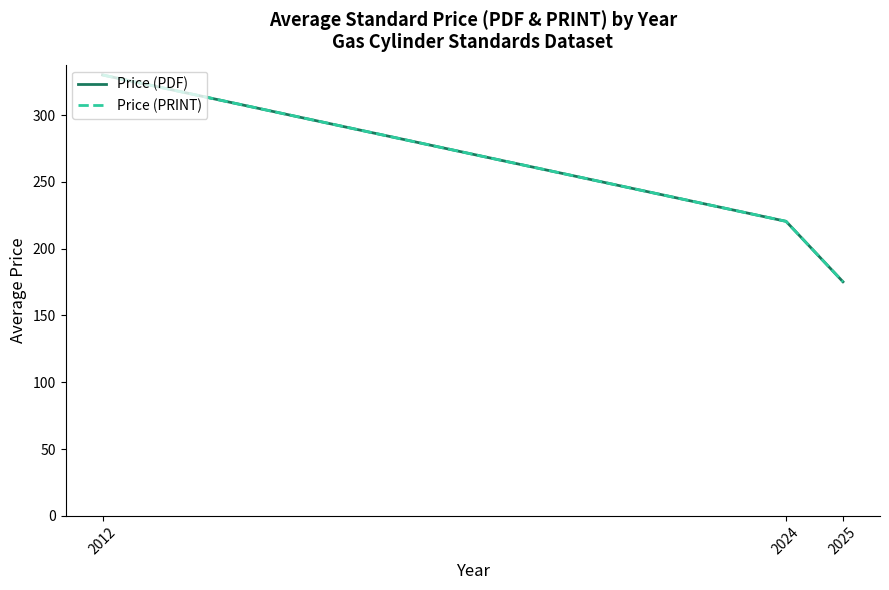

Does the chart display data point markers on the line(s)?

No